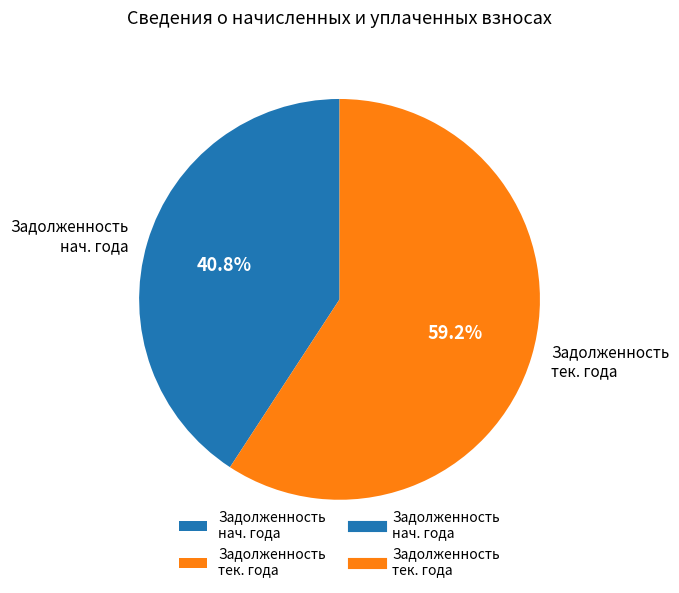

How many segments does this pie chart have?

2